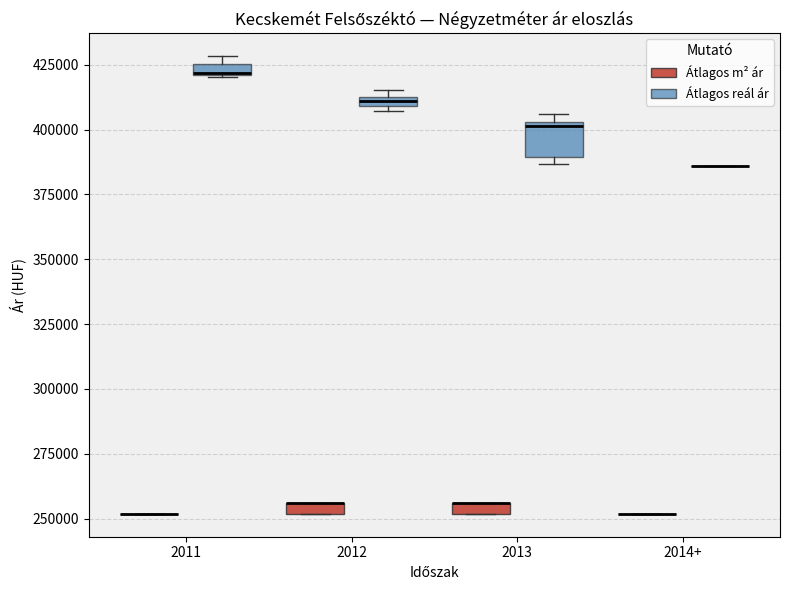

Where is the upper edge of the box for 2011 (Átlagos reál ár) on the y-axis? The values are not printed on the chart, so give them approximately, as read against the axis.

425000